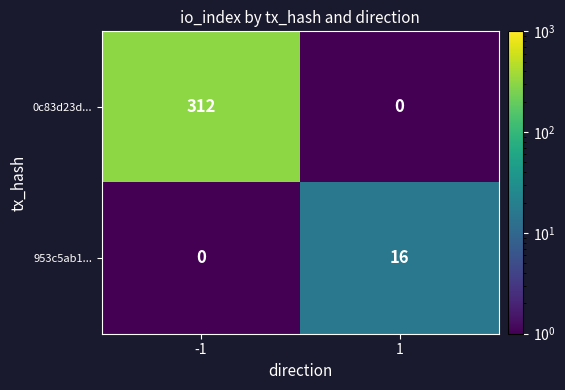

Read the 0c83d23d... value at -1.

312